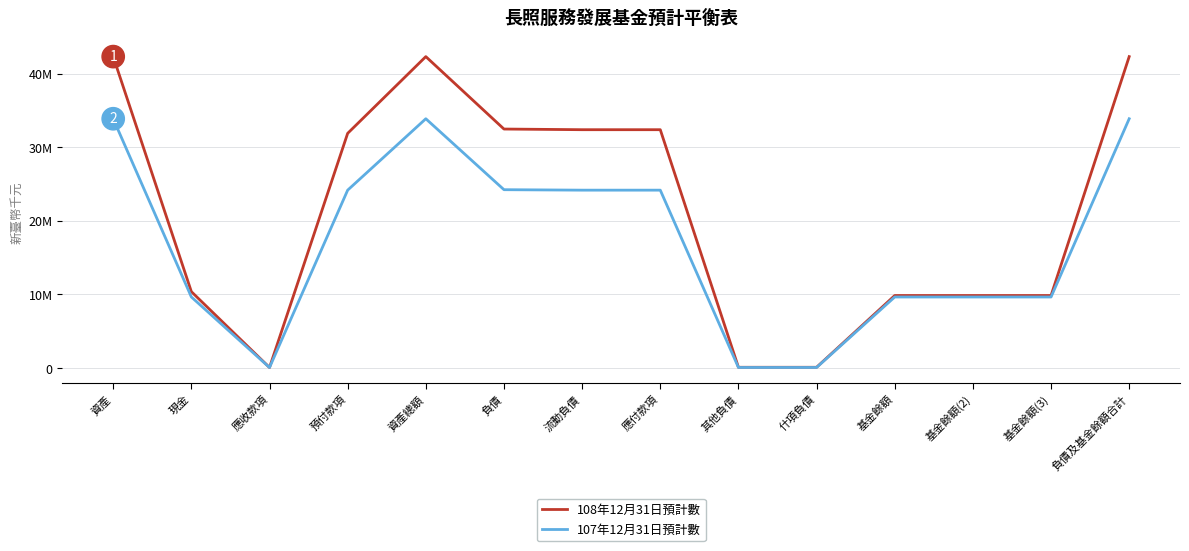

Rank the series at 什項負債 from highest to lowest value.

108年12月31日預計數, 107年12月31日預計數